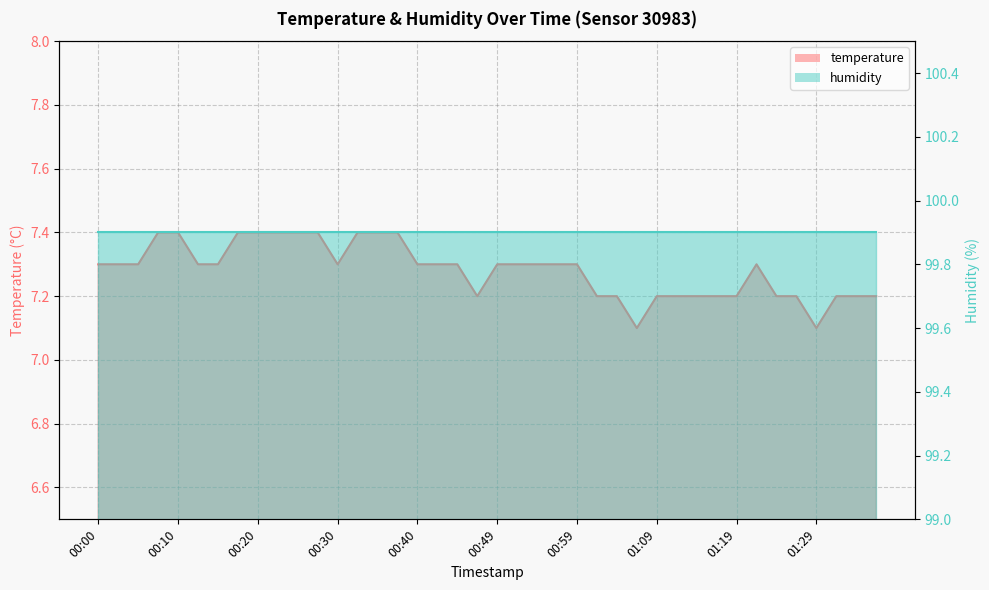

Reading left to right, extract all data points from this chart.

00:00=7.3	00:03=7.3	00:05=7.3	00:08=7.4	00:10=7.4	00:13=7.3	00:15=7.3	00:17=7.4	00:20=7.4	00:22=7.4	00:25=7.4	00:27=7.4	00:30=7.3	00:32=7.4	00:35=7.4	00:37=7.4	00:40=7.3	00:42=7.3	00:44=7.3	00:47=7.2	00:49=7.3	00:52=7.3	00:54=7.3	00:57=7.3	00:59=7.3	01:02=7.2	01:04=7.2	01:06=7.1	01:09=7.2	01:11=7.2	01:14=7.2	01:16=7.2	01:19=7.2	01:21=7.3	01:24=7.2	01:26=7.2	01:29=7.1	01:31=7.2	01:33=7.2	01:36=7.2